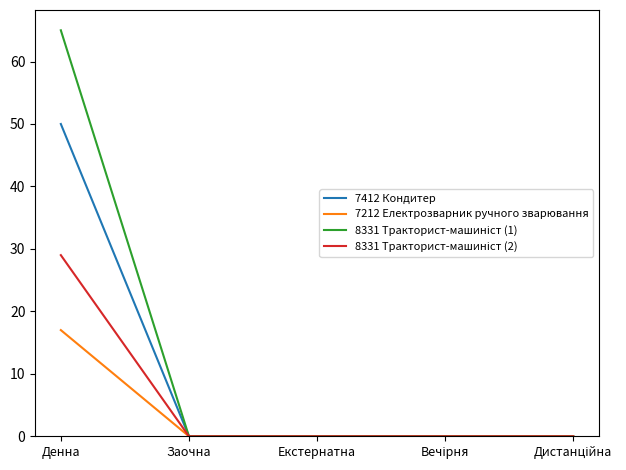

The value of 7212 Електрозварник ручного зварювання at Екстернатна is 0. True or false?

True